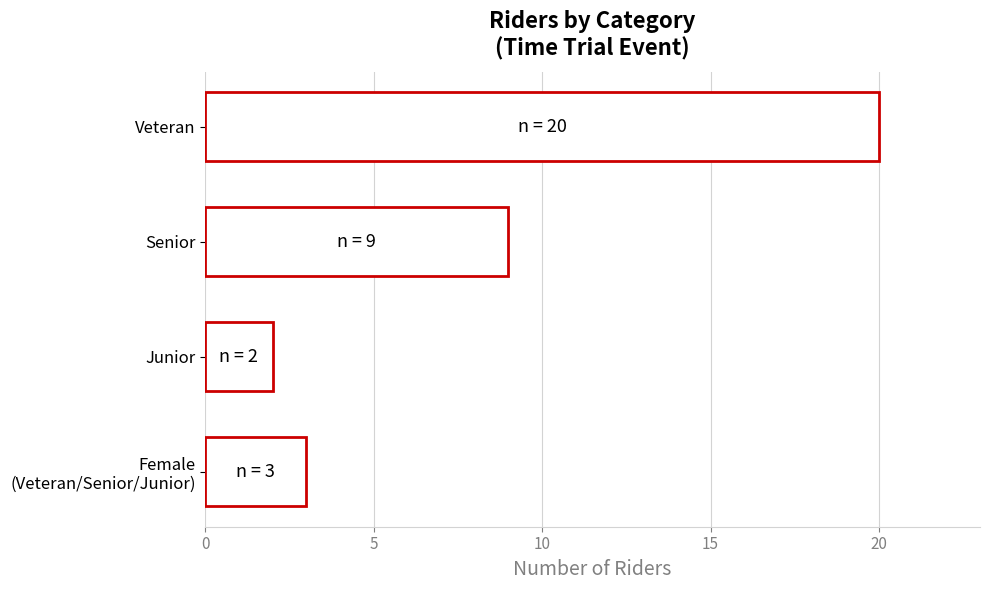

Is it true that the value at Junior is 2?

True